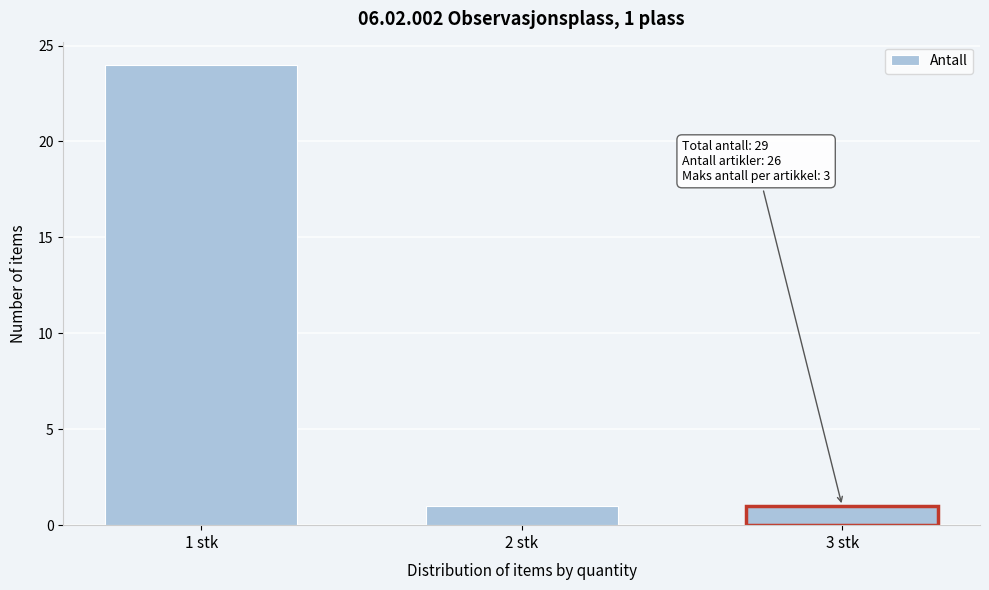

Reading right to left, list all the values displayed in this chart.

1	1	24